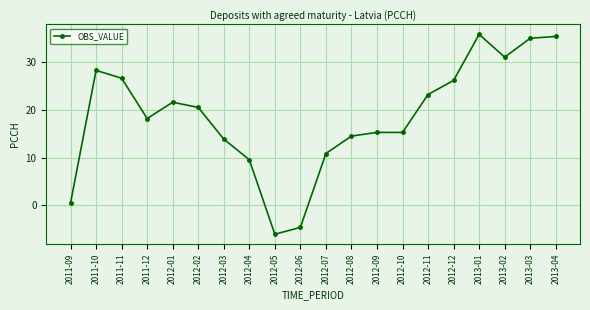

What is the label of the 20th point from the right?

2011-09